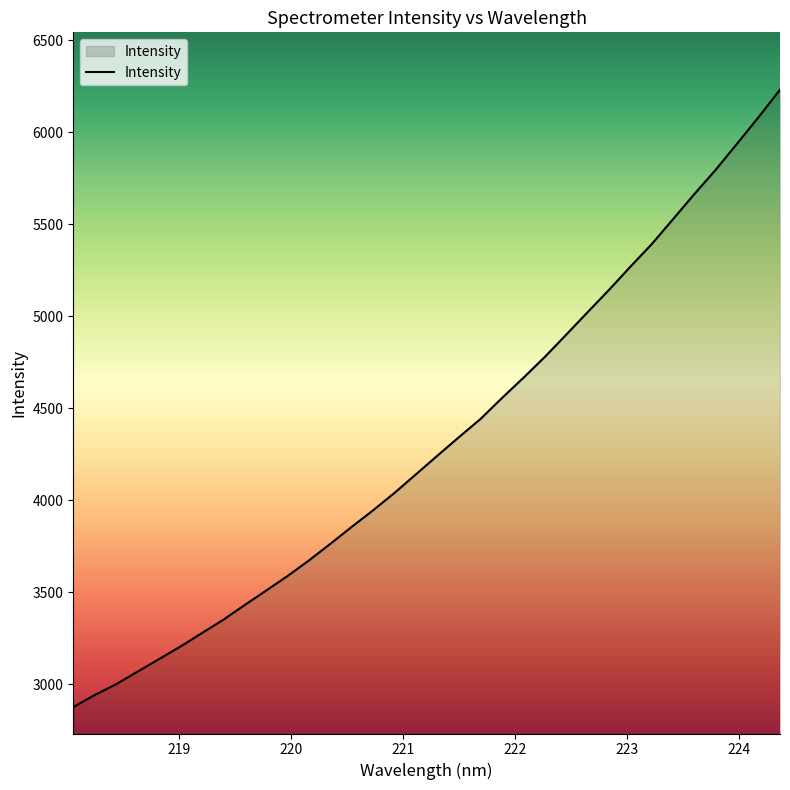

What is the greatest value displayed?

6230.6